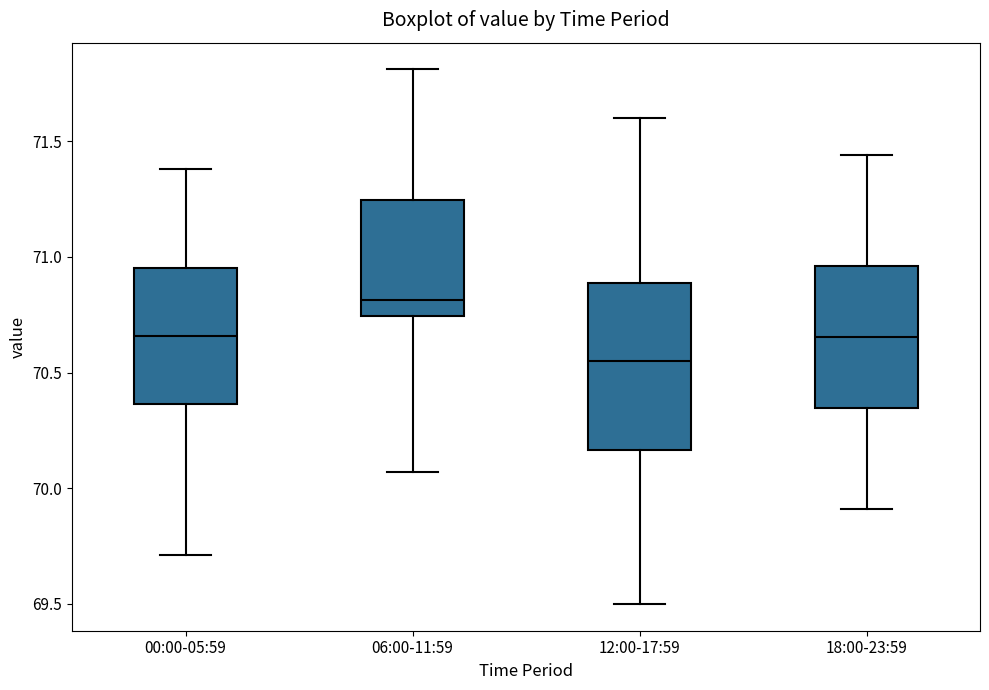

Reading left to right, transcribe this box plot: for each box, give where its median line is, the range the box spans, and where its two whiskers end, as read against the y-axis. The values are not printed on the chart, so give them approximately, as read against the axis.

00:00-05:59: median 70.65, box 70.35 to 70.95, whiskers 69.70 to 71.40
06:00-11:59: median 70.80, box 70.75 to 71.25, whiskers 70.05 to 71.80
12:00-17:59: median 70.55, box 70.15 to 70.90, whiskers 69.50 to 71.60
18:00-23:59: median 70.65, box 70.35 to 70.95, whiskers 69.90 to 71.45